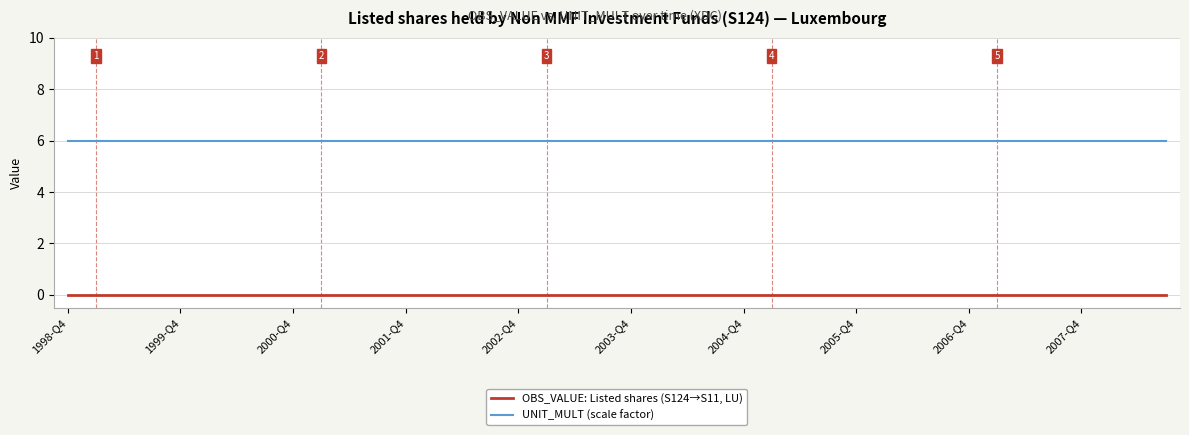

What is the minimum value for UNIT_MULT (scale factor)?

6